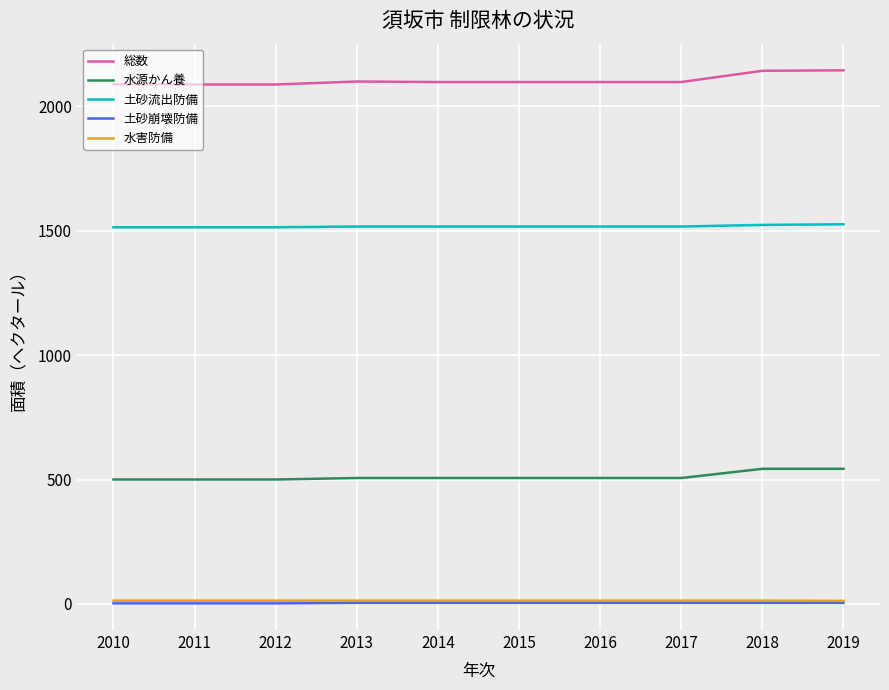

Is this an area chart (filled region under the line)?

No